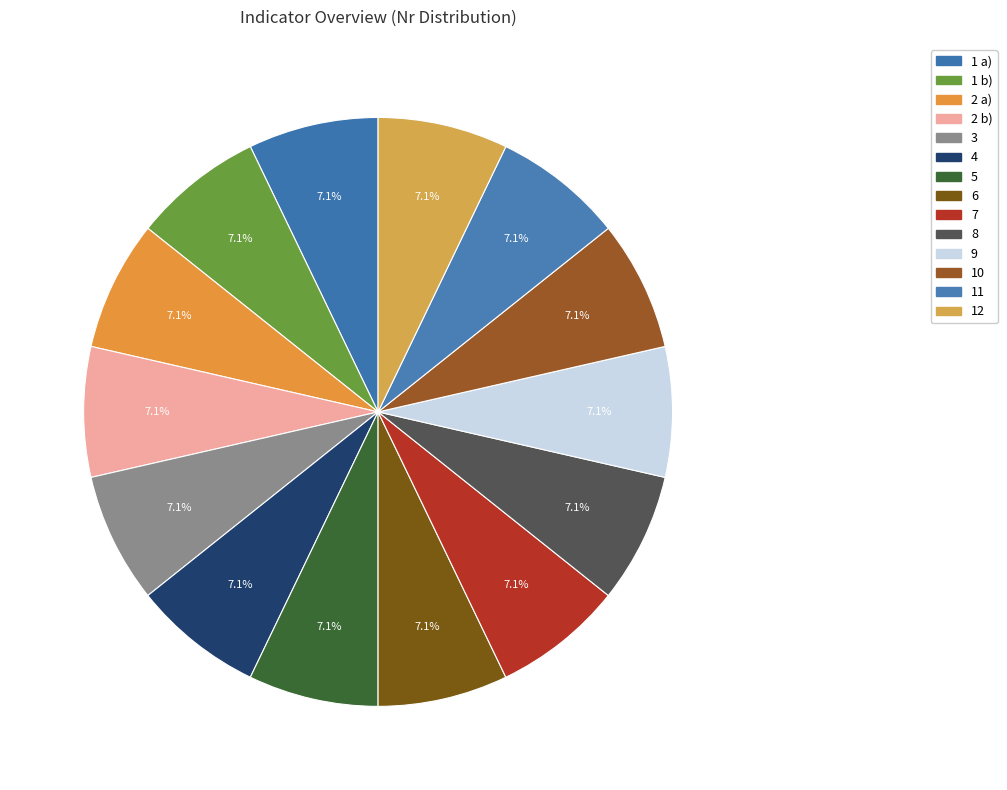

Count the number of slices in the pie.

14